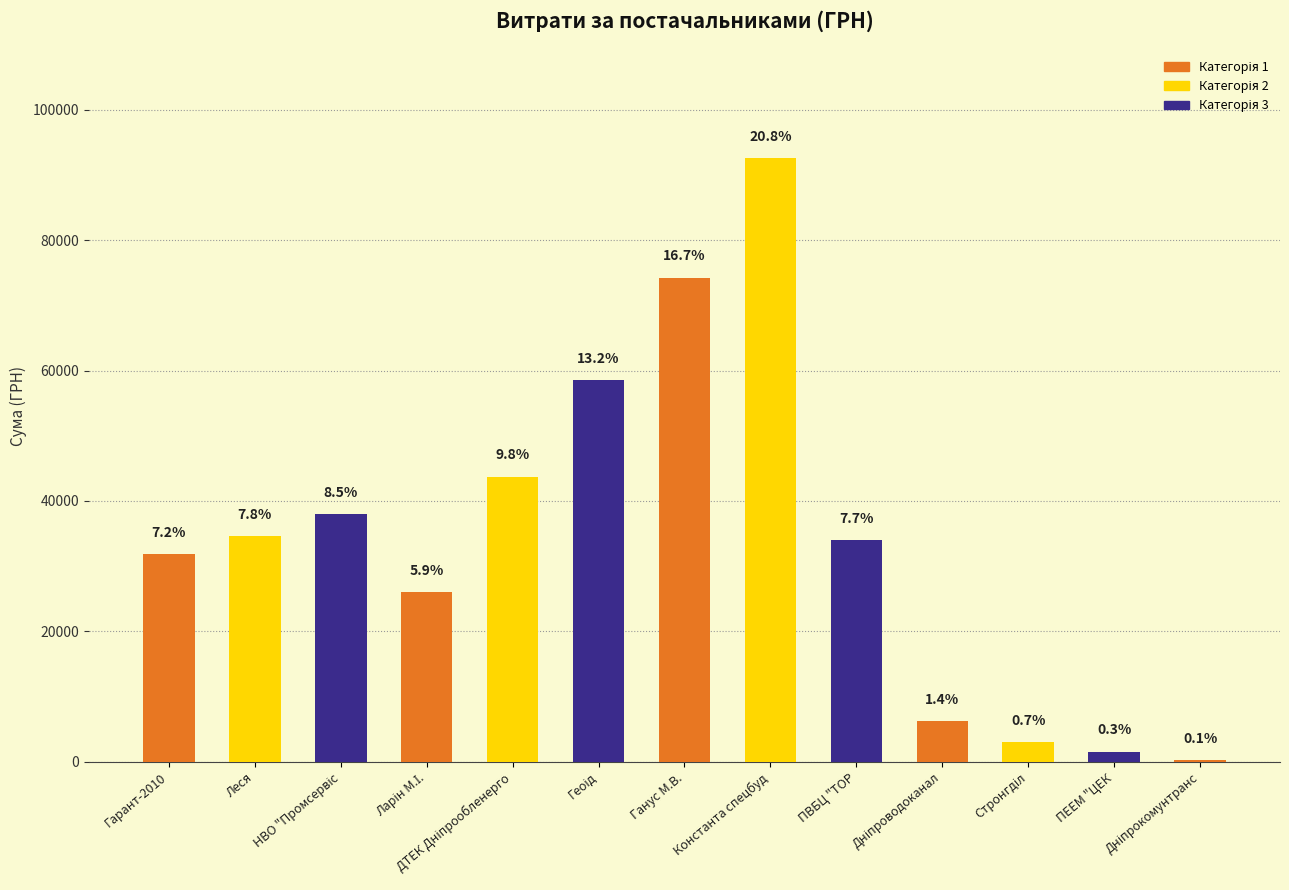

What is the average value?

34181.2